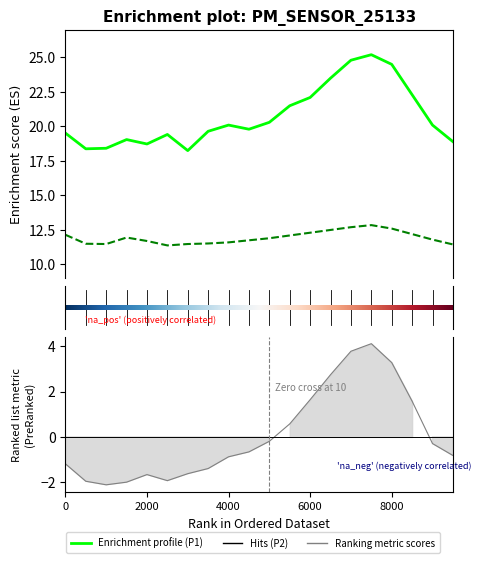

What is the total value across all series at 2?

29.9